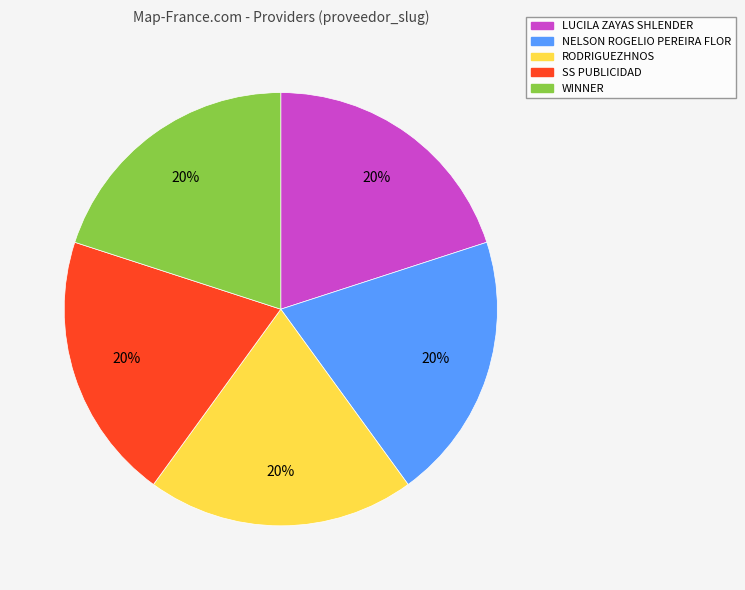

Is it true that SS PUBLICIDAD is 20% of the pie?

True